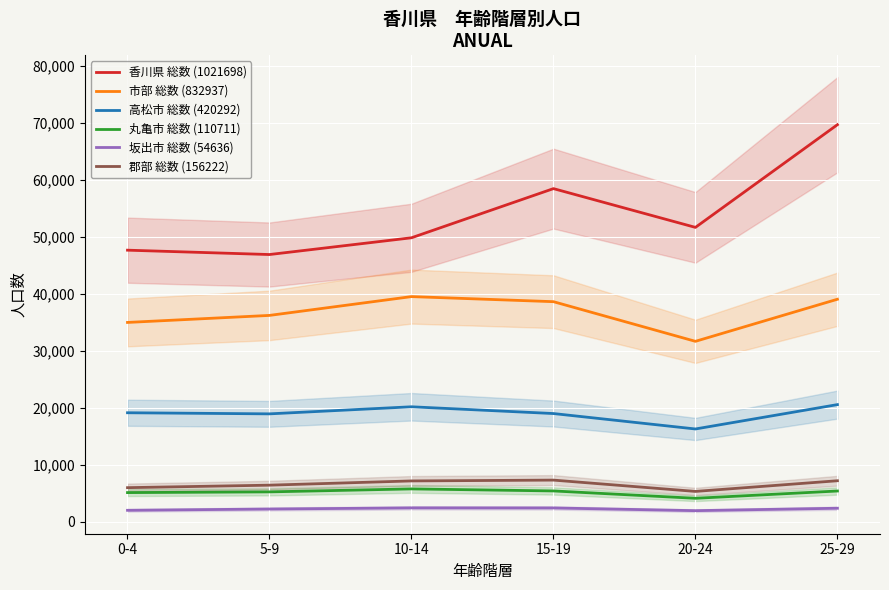

True or false: 郡部 総数 (156222) has more than 1 points higher than both neighbors.

False